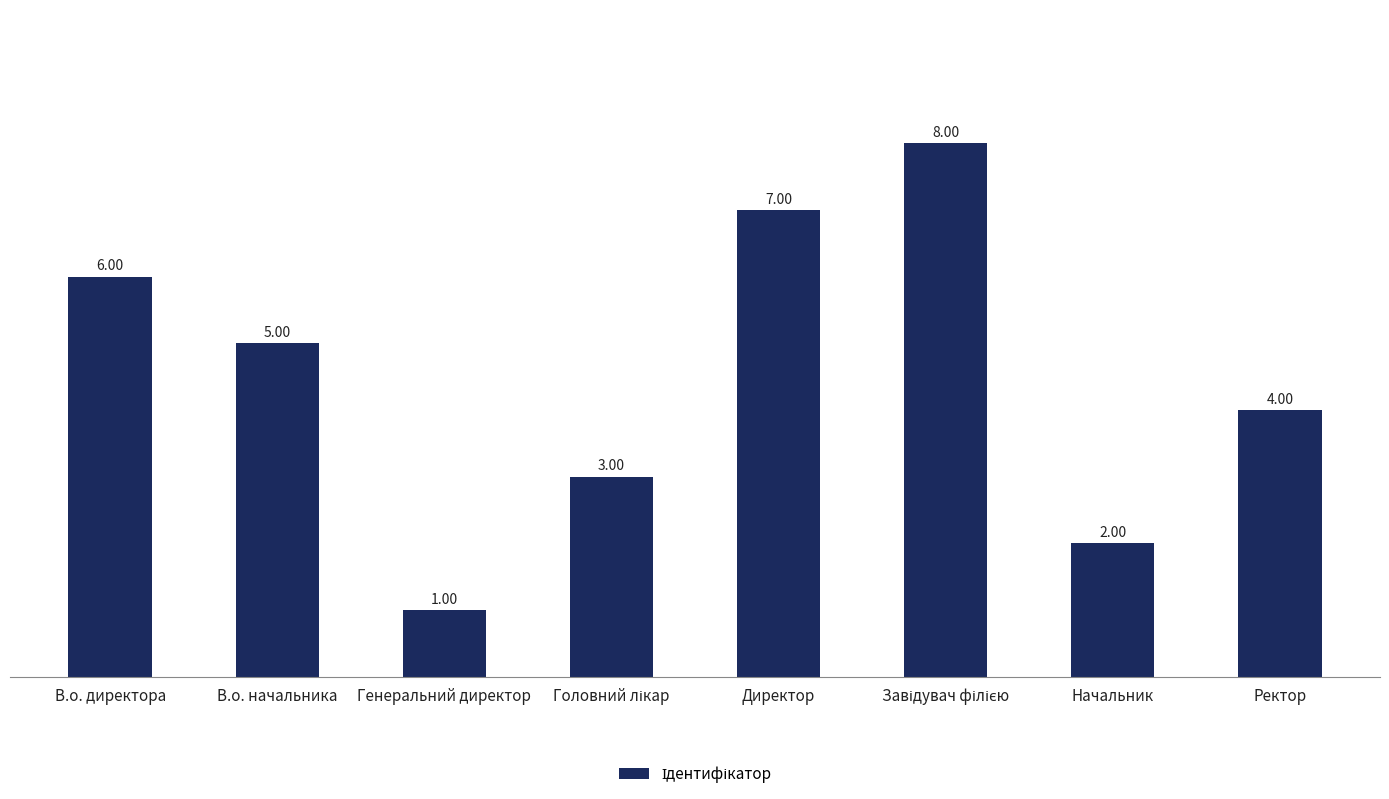

Count the number of data series in this chart.

1